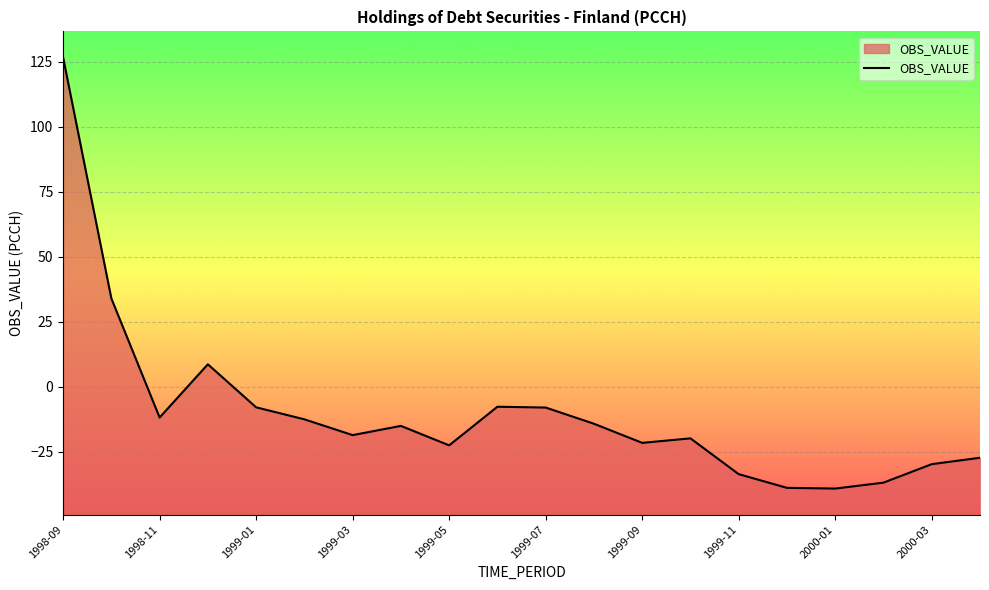

Is it true that the value at 1999-12 is -22.5?

False